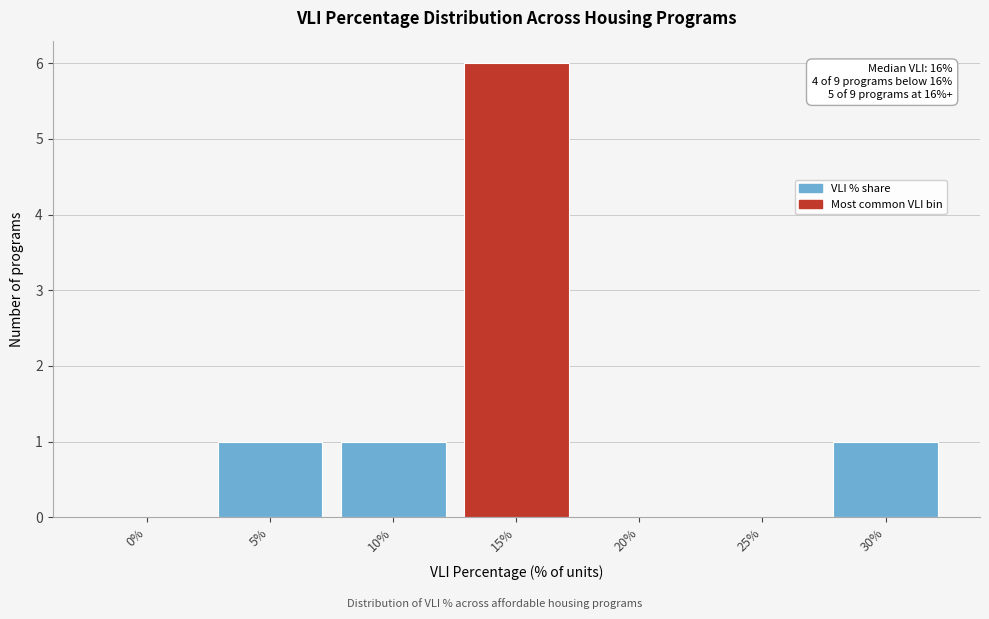

Reading left to right, what are all the values shown in this chart?

0%=0	5%=1	10%=1	15%=6	20%=0	25%=0	30%=1